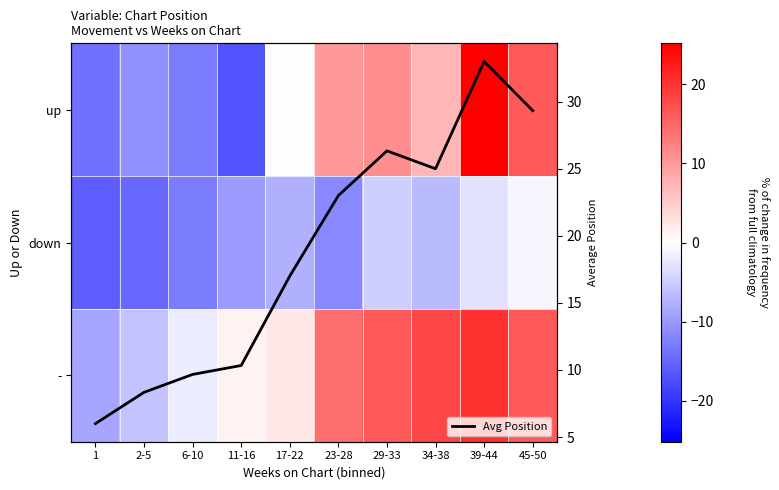

Which has a higher value, 17-22 or 45-50?

45-50